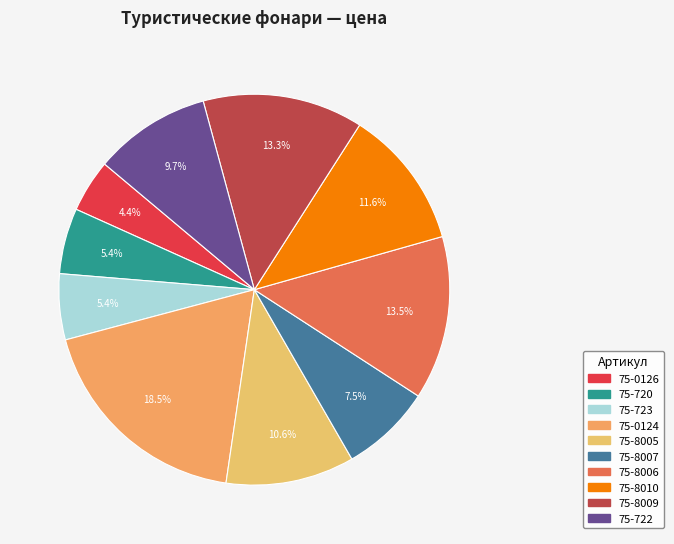

To the nearest percent, what is the difference between the 75-723 and 75-8006 slice percentages?

8%